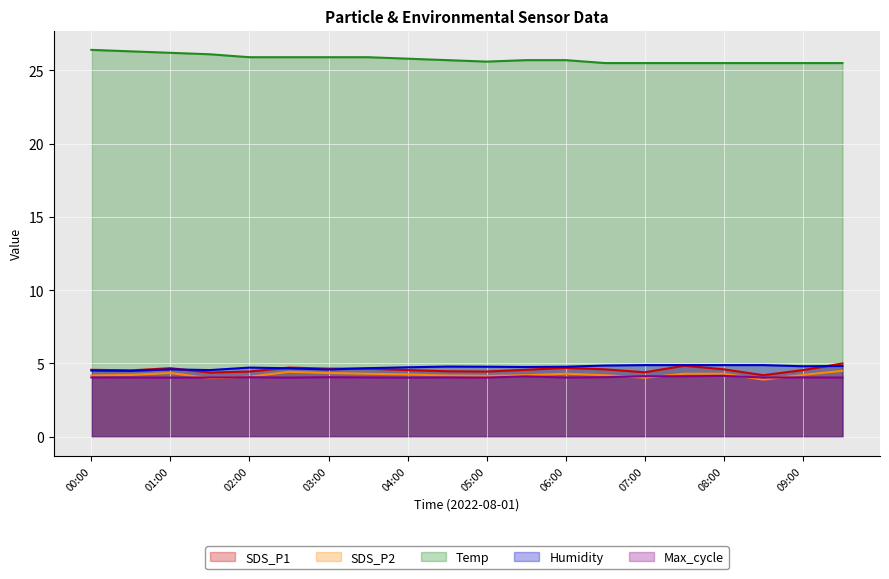

Does the chart display data point markers on the line(s)?

No